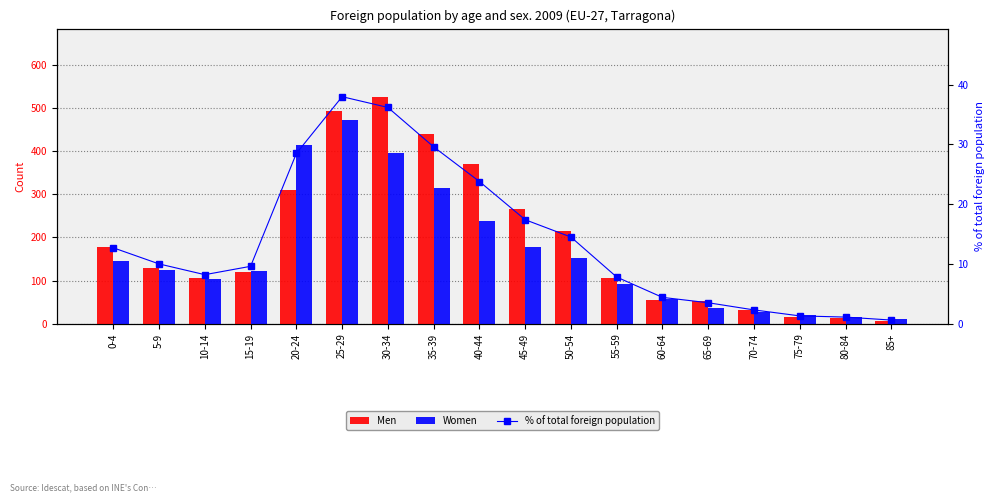

Which series has the widest spread of values?

Men